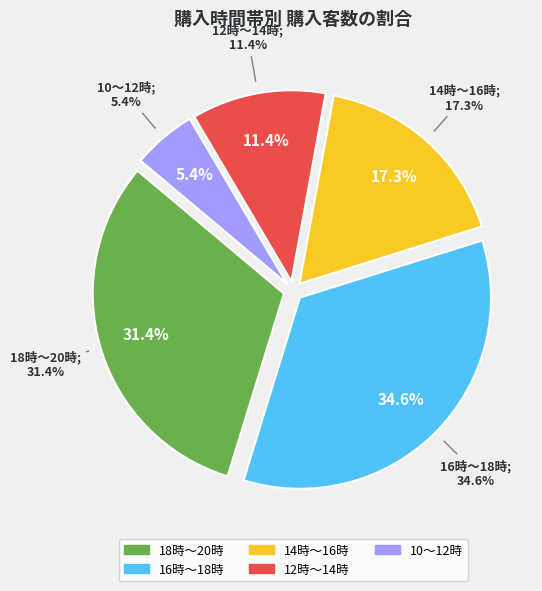

To the nearest percent, what is the difference between the 12時～14時 and 16時～18時 slice percentages?

23%